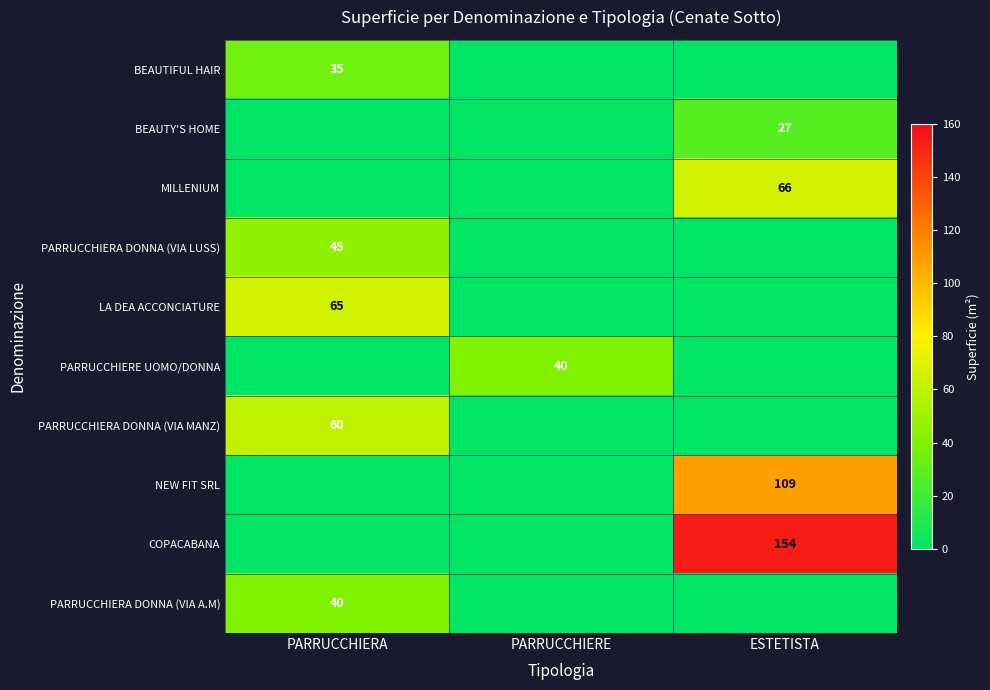

The COPACABANA series shows 154 at ESTETISTA. True or false?

True